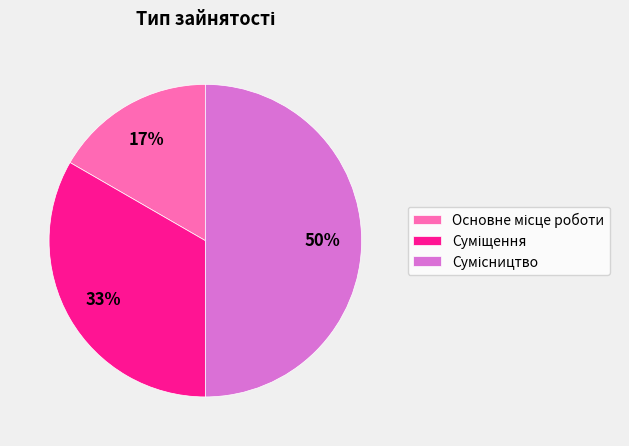

To the nearest percent, what is the average slice percentage?

33%